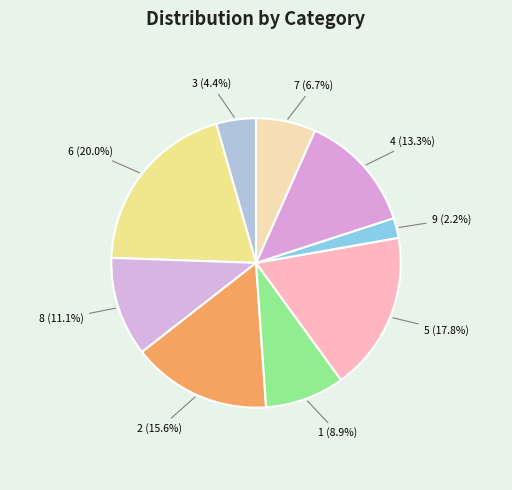

Is the sum of 9 (2.2%) and 2 (15.6%) greater than half?

No